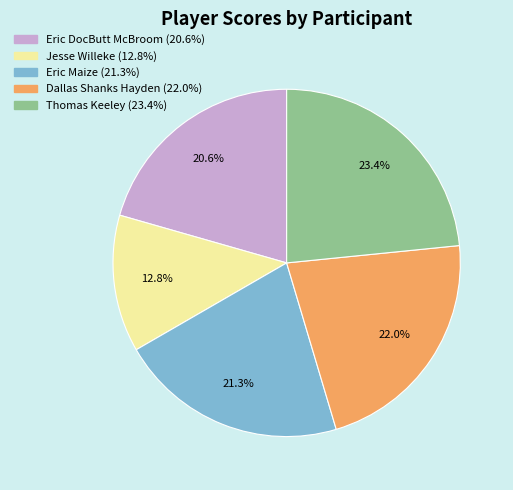

Approximately how many times larger is the value at Eric DocButt McBroom compared to Jesse Willeke?

1.6